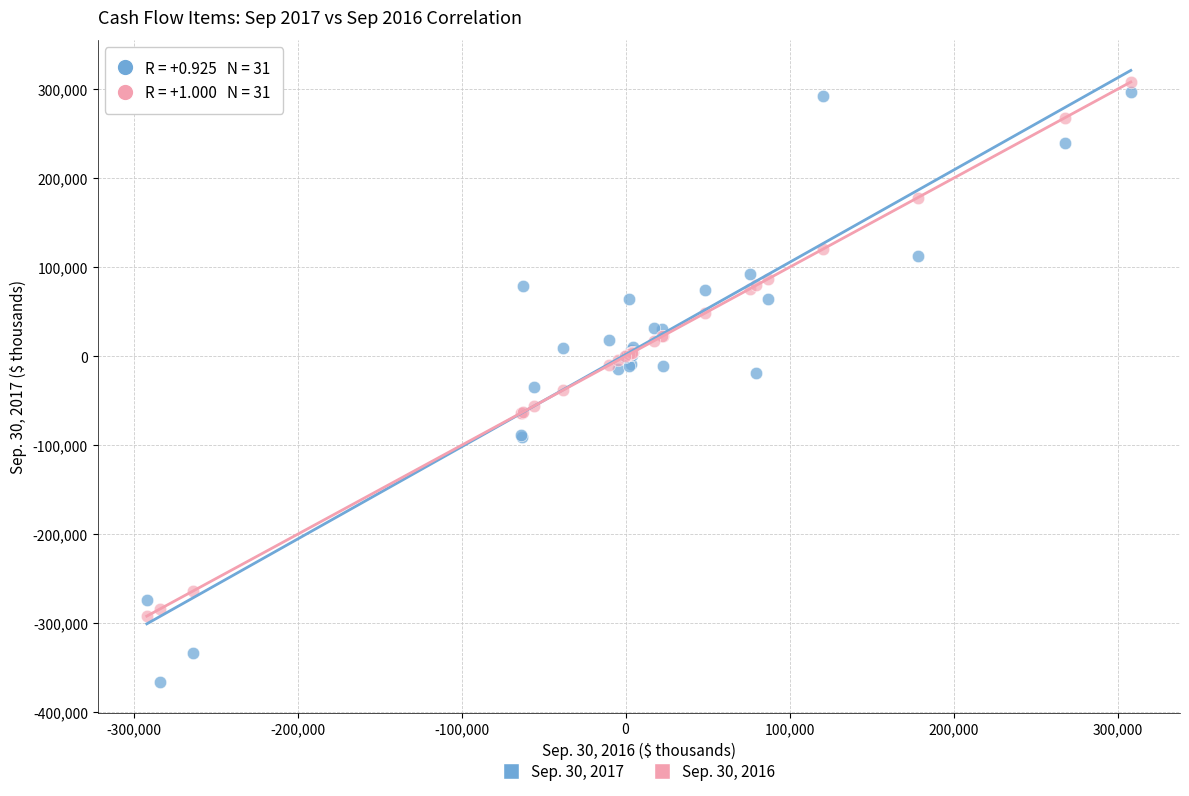

What is the X range (max minus min) for the scatter plot?

600047